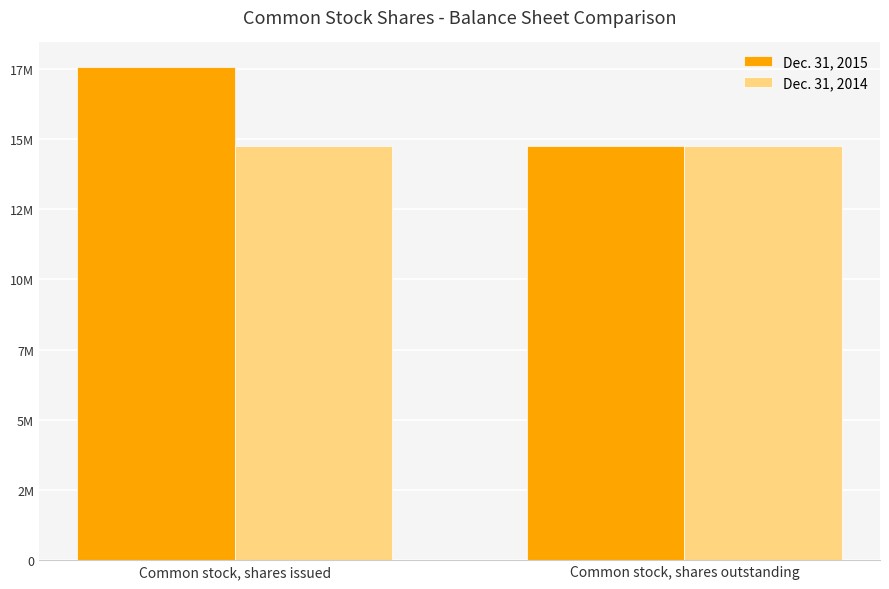

True or false: Dec. 31, 2015 has a value of 17567154 at Common stock, shares issued.

True